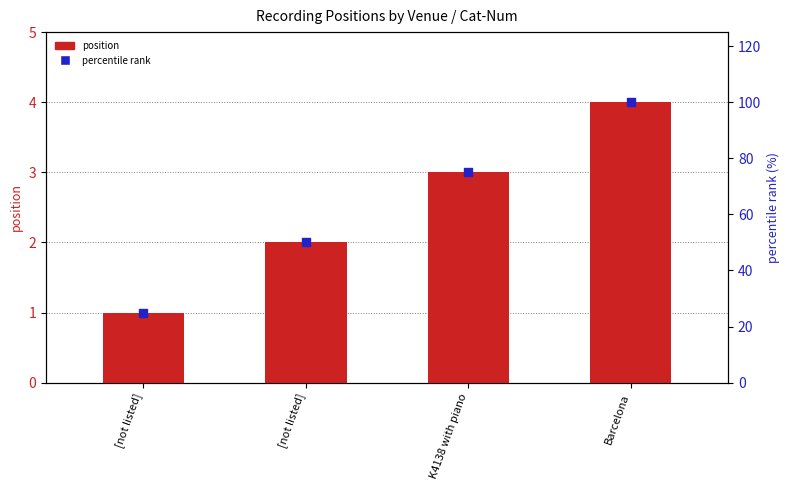

Which series has the largest total across all categories?

percentile rank